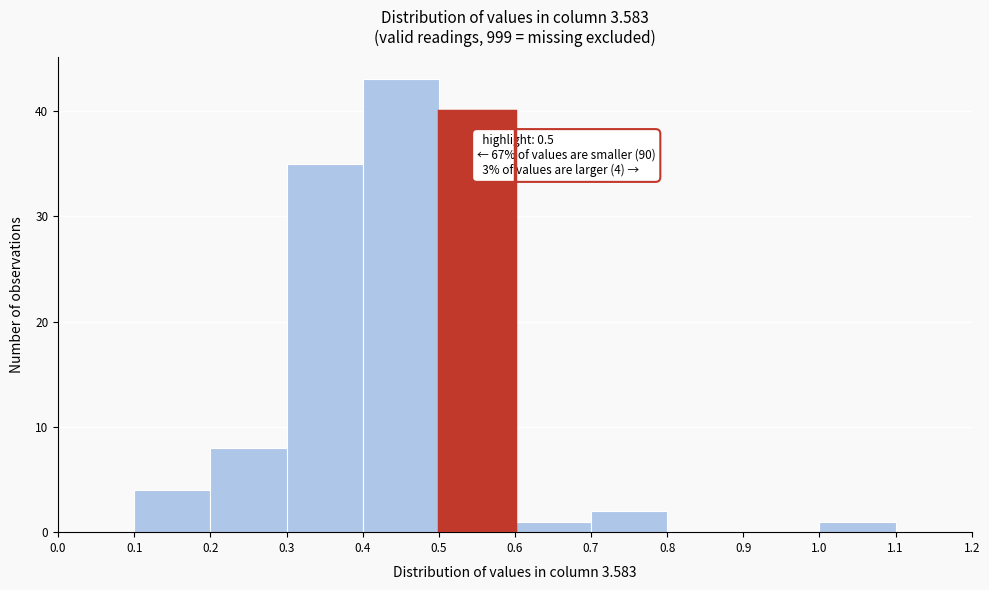

Over which range of the x-axis is the bar tallest?

0.4 to 0.5